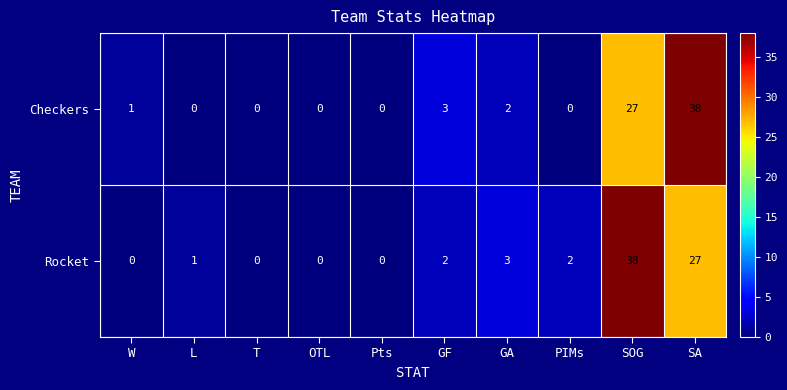

The value of Checkers at L is 21. True or false?

False